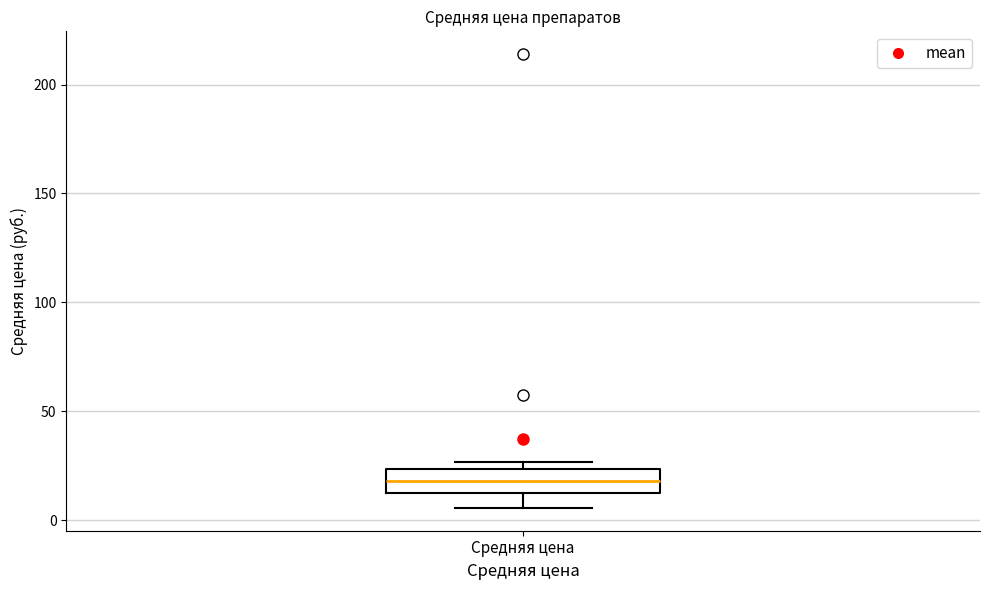

Where is the lower edge of the box for Средняя цена on the y-axis? The values are not printed on the chart, so give them approximately, as read against the axis.

15